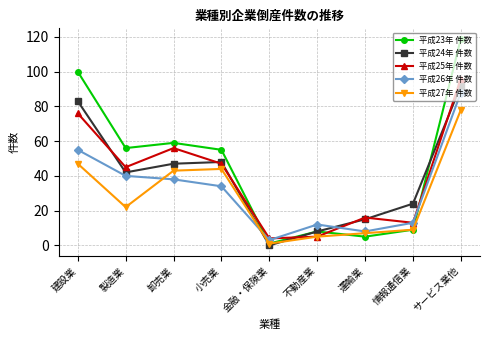

List the series in order of their peak value, highest first.

平成23年 件数, 平成25年 件数, 平成24年 件数, 平成26年 件数, 平成27年 件数